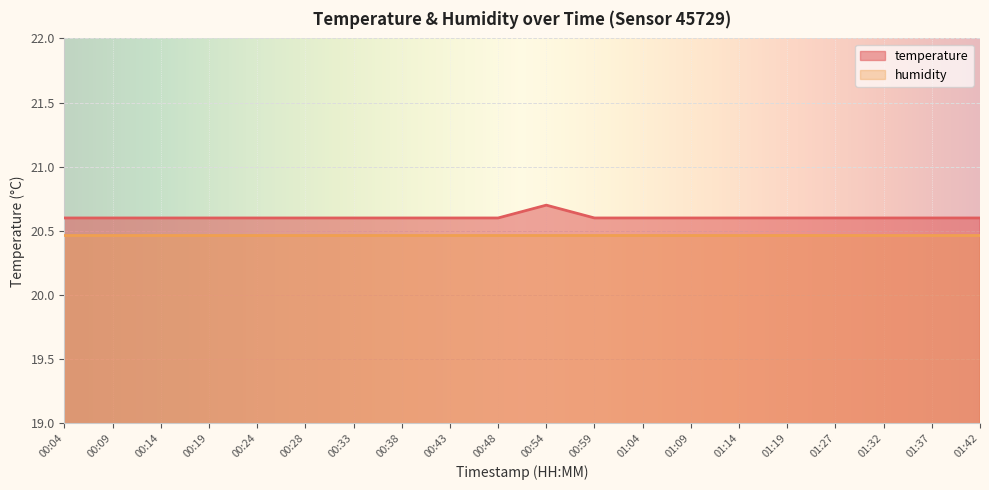

What is the ratio of the value at 00:43 to the value at 01:14?

1.0